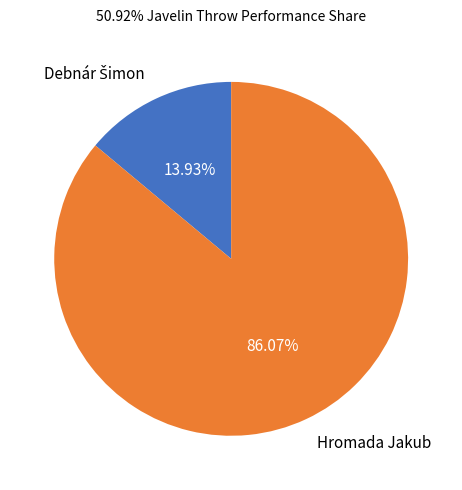

Which category has the biggest portion of the pie?

Hromada Jakub